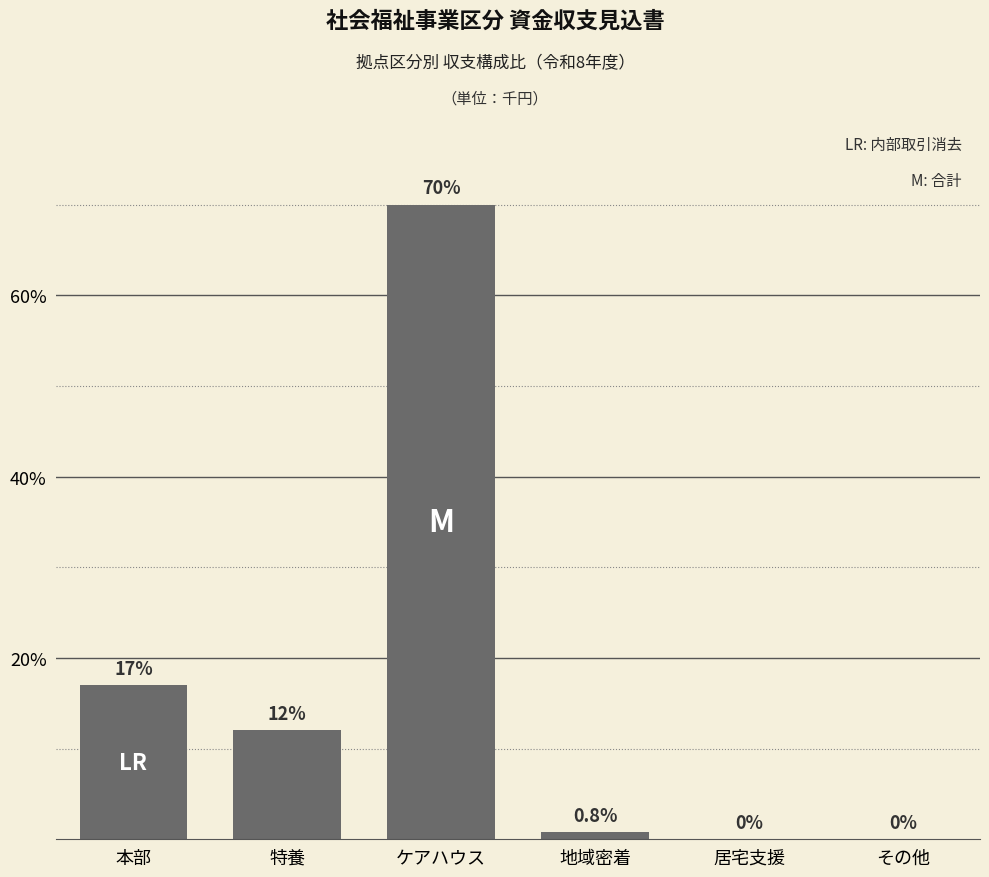

Which category has the highest value across all series?

ケアハウス